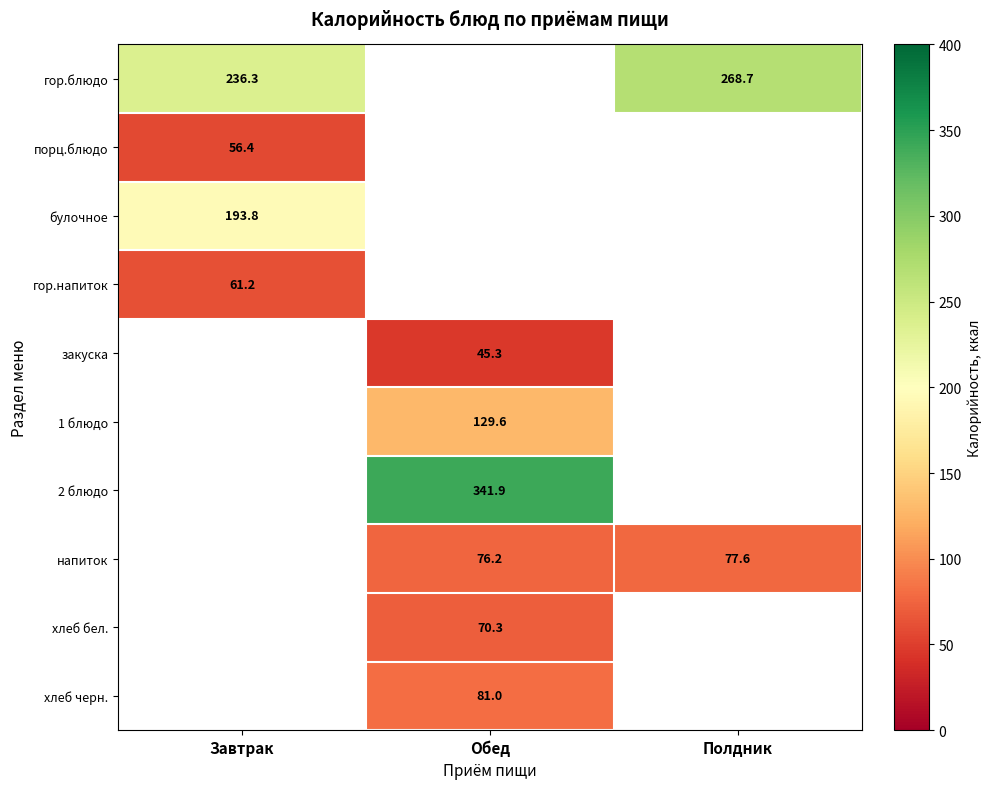

What is the minimum value shown in the chart?

45.3